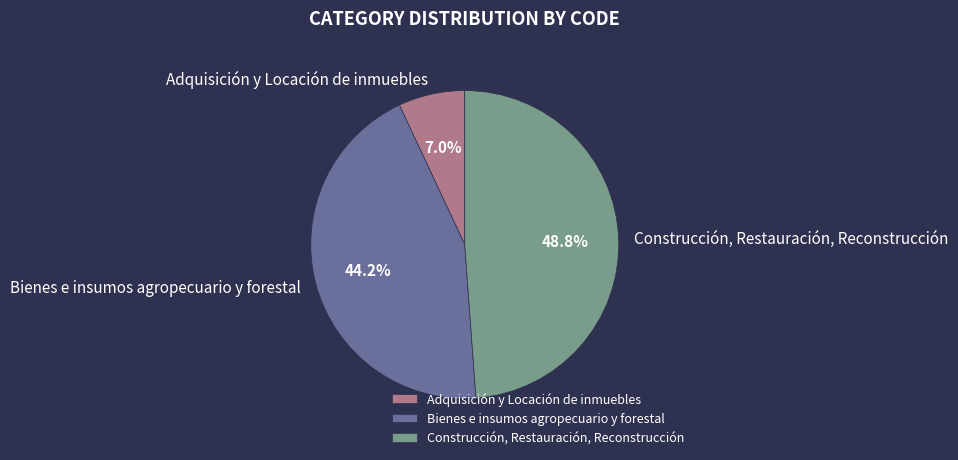

How many segments does this pie chart have?

3